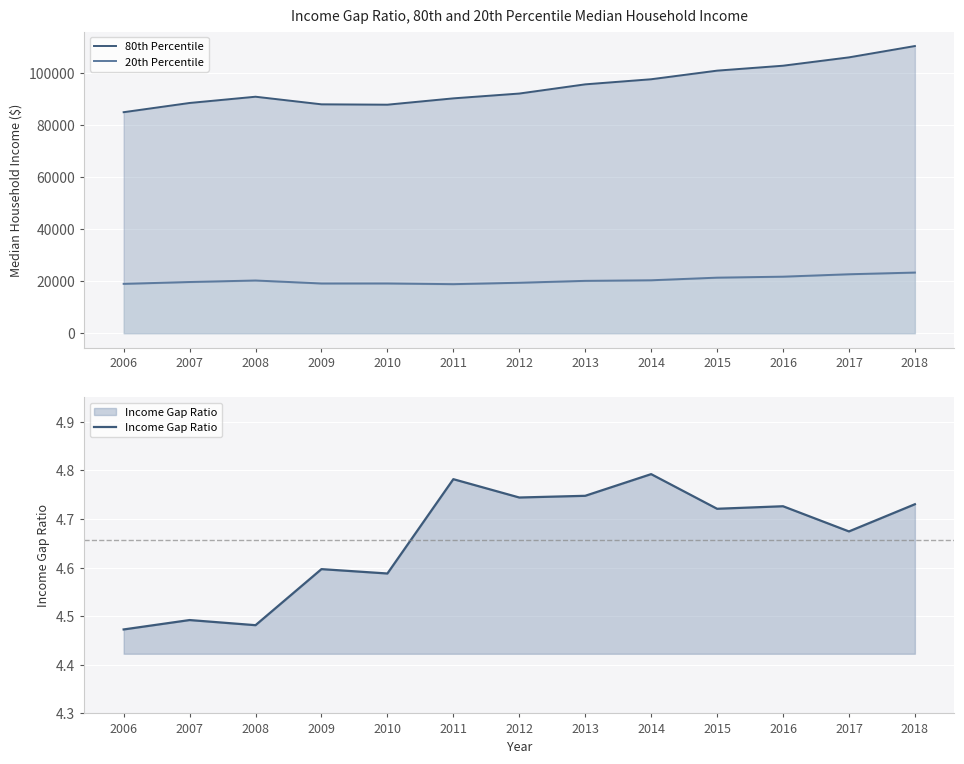

The value of 20th Percentile at 2013 is 20116.0. True or false?

True